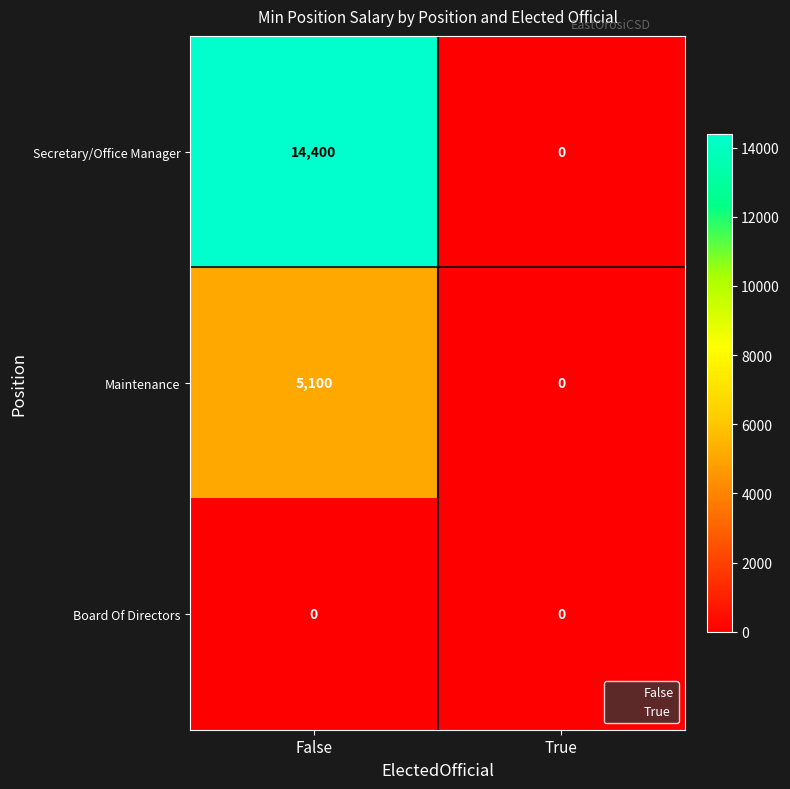

What is the difference between the maximum and minimum values in the Maintenance series?

5100